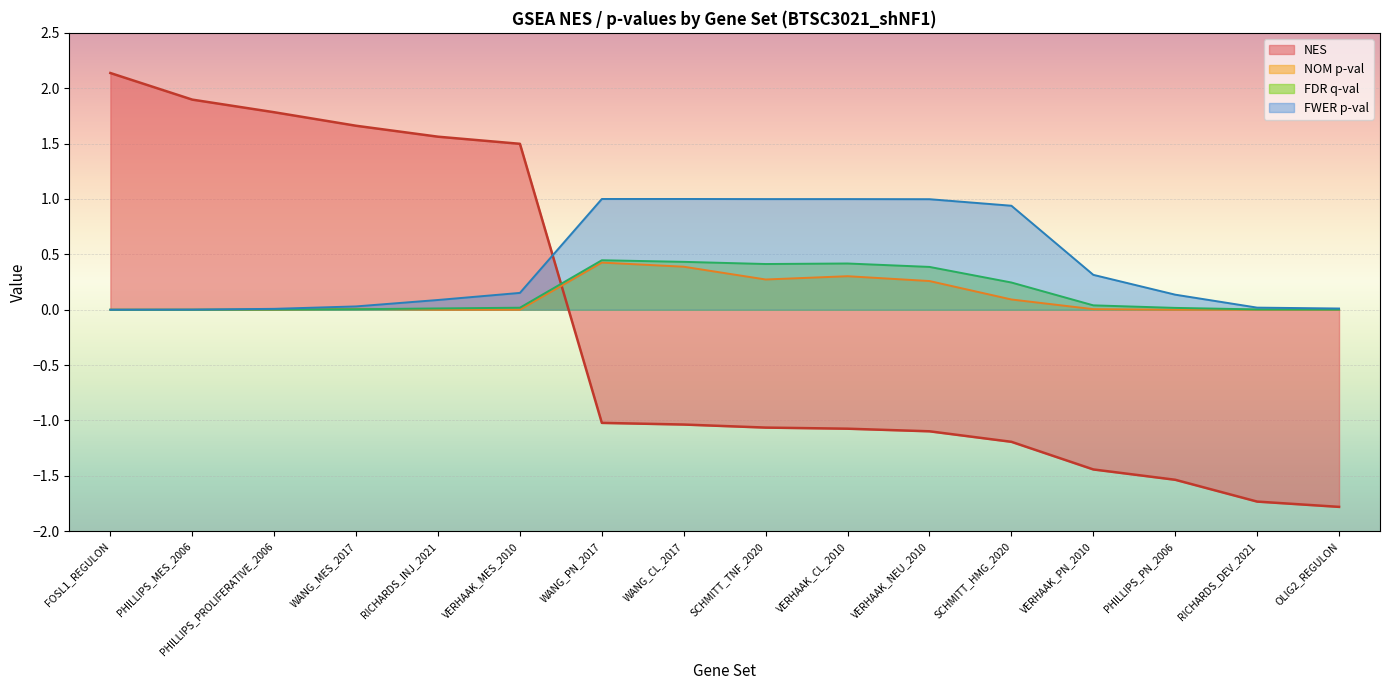

The FDR q-val series shows 0.4 at WANG_CL_2017. True or false?

True